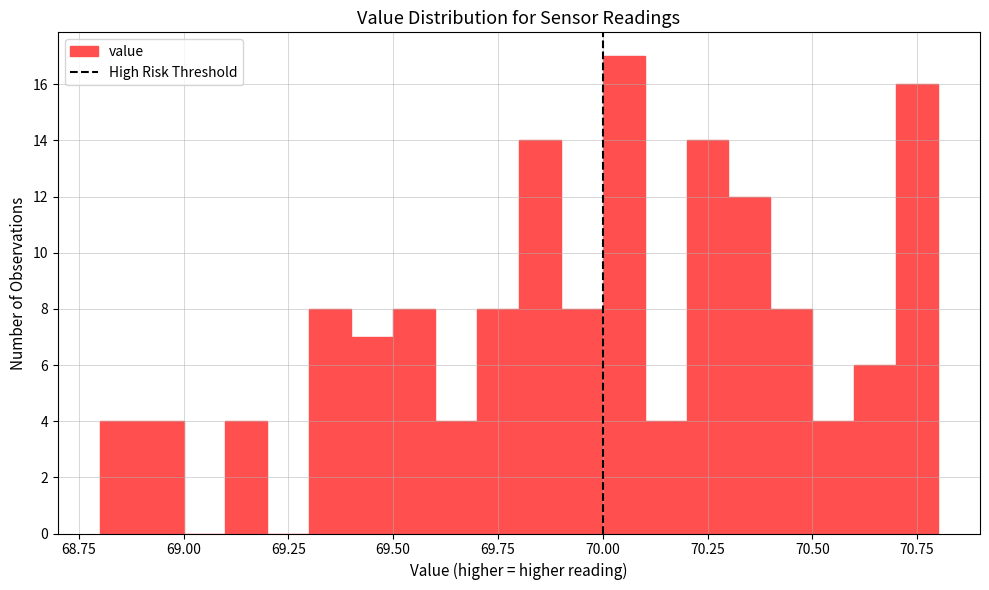

Read against the x-axis, roughly where is the centre of the tallest bar?

70.05